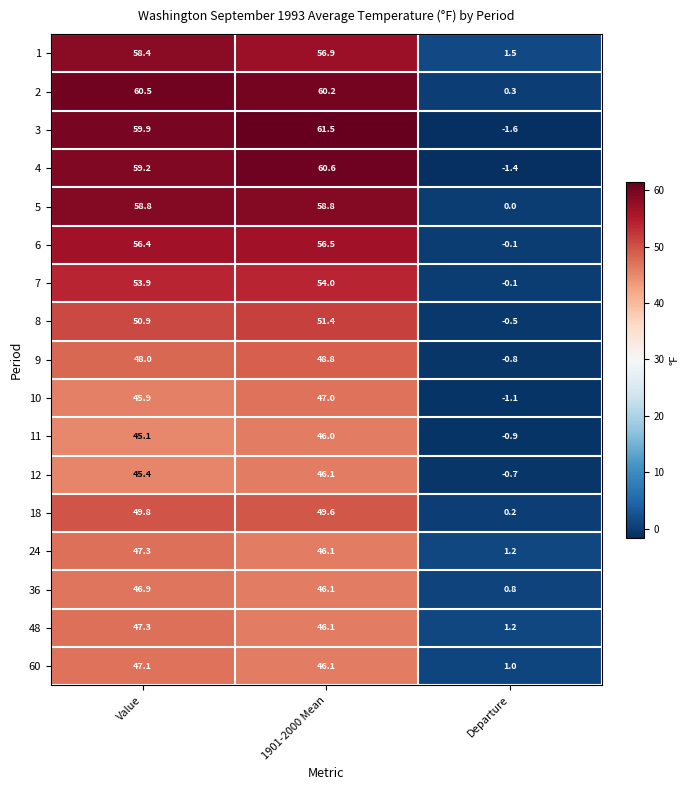

What is the total value across all series at 1901-2000 Mean?

881.8